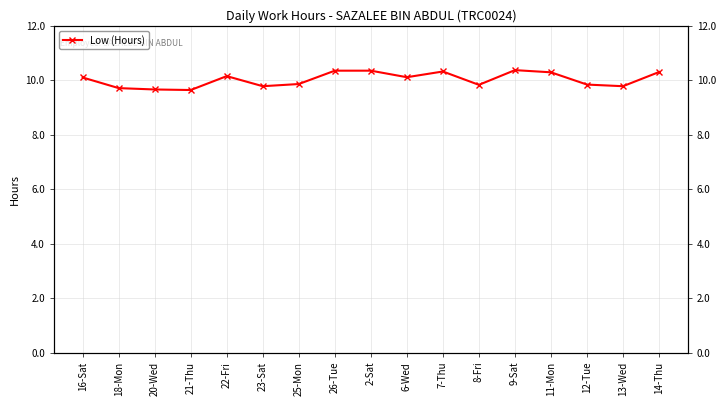

What is the value of the 9th point from the left?

10.3